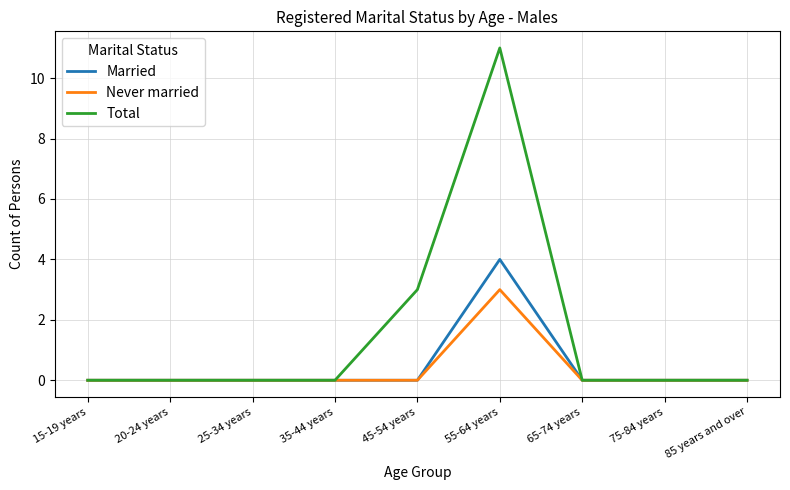

True or false: Married has more than 0 points higher than both neighbors.

True